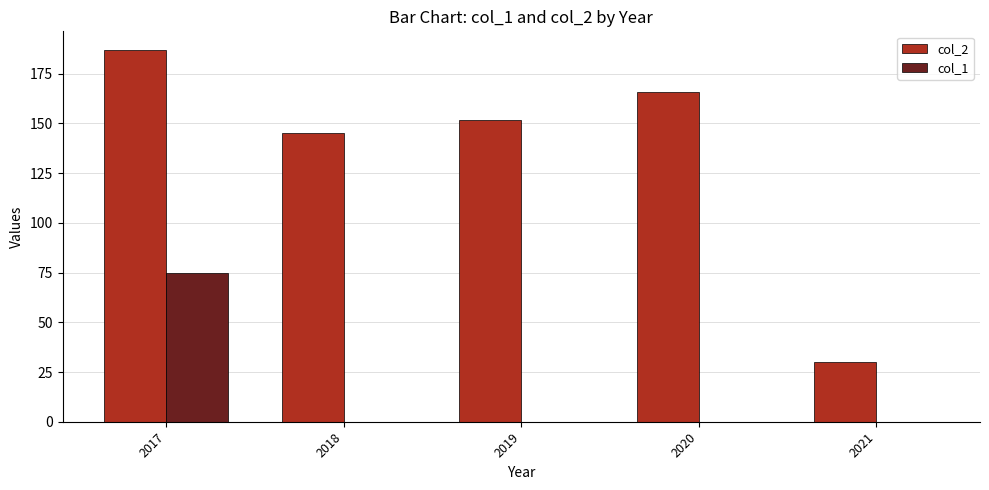

Which series has the largest total across all categories?

col_2